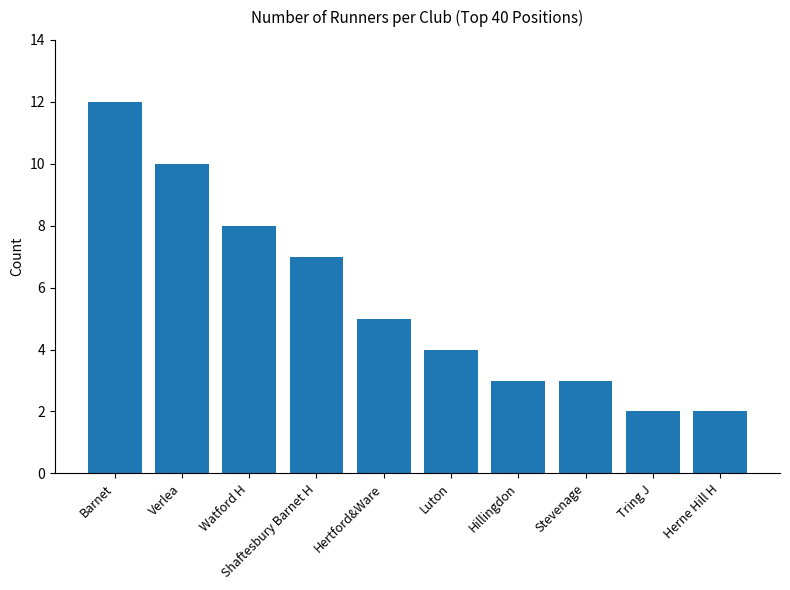

Count the values in the range 3 to 8.

6